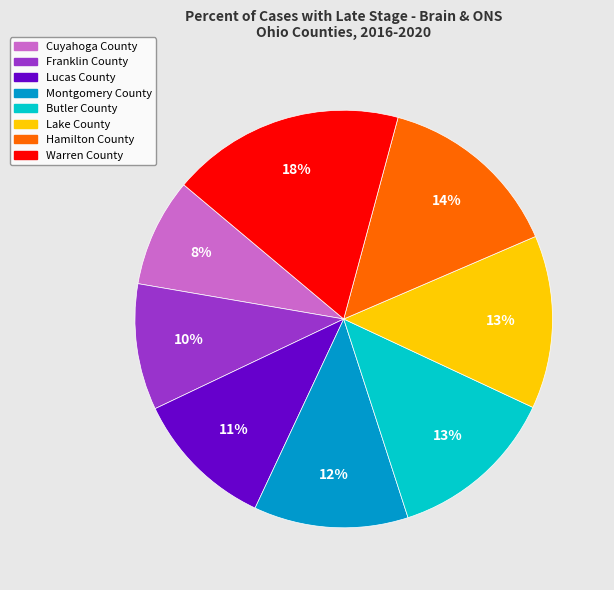

To the nearest percent, what is the average slice percentage?

12%